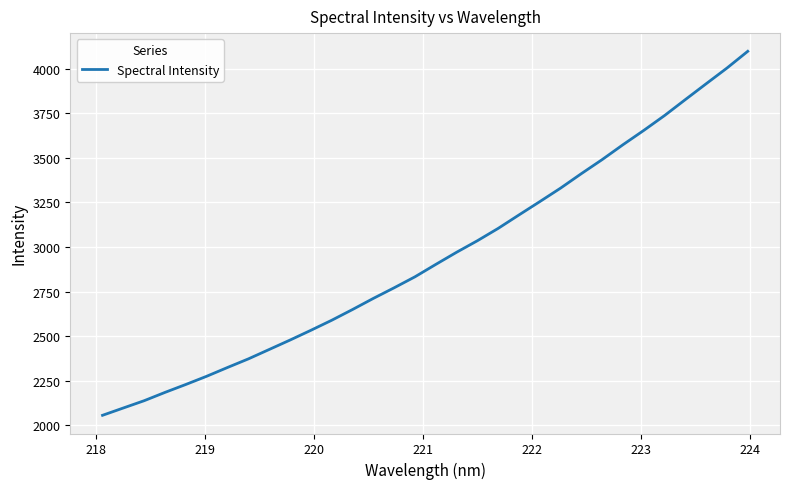

What is the minimum value shown in the chart?

2056.1